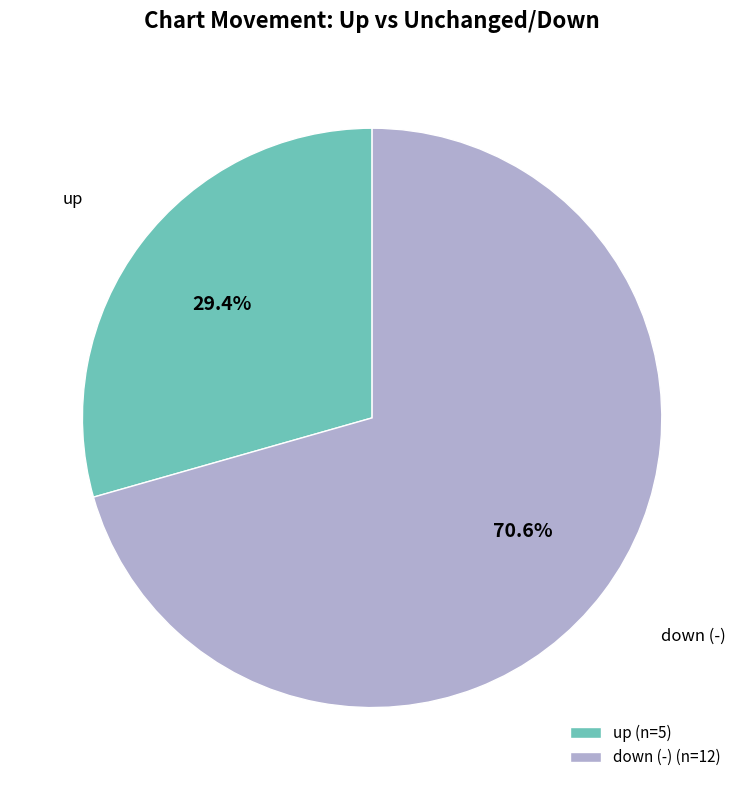

To the nearest percent, what percentage of the pie is up?

29%